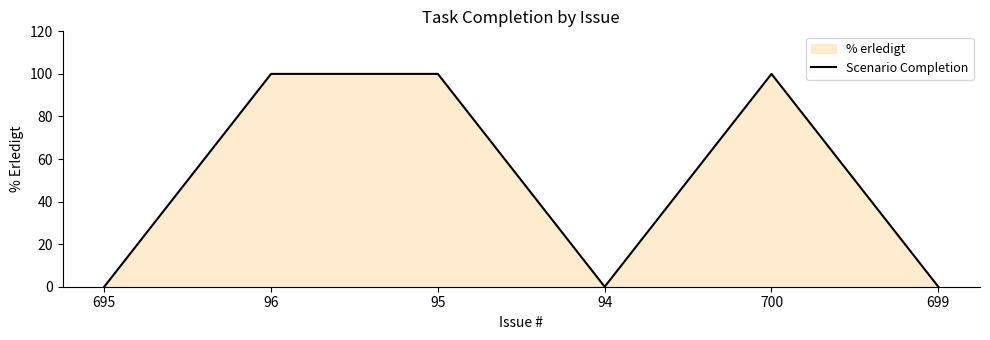

How many data points does each series have?

6